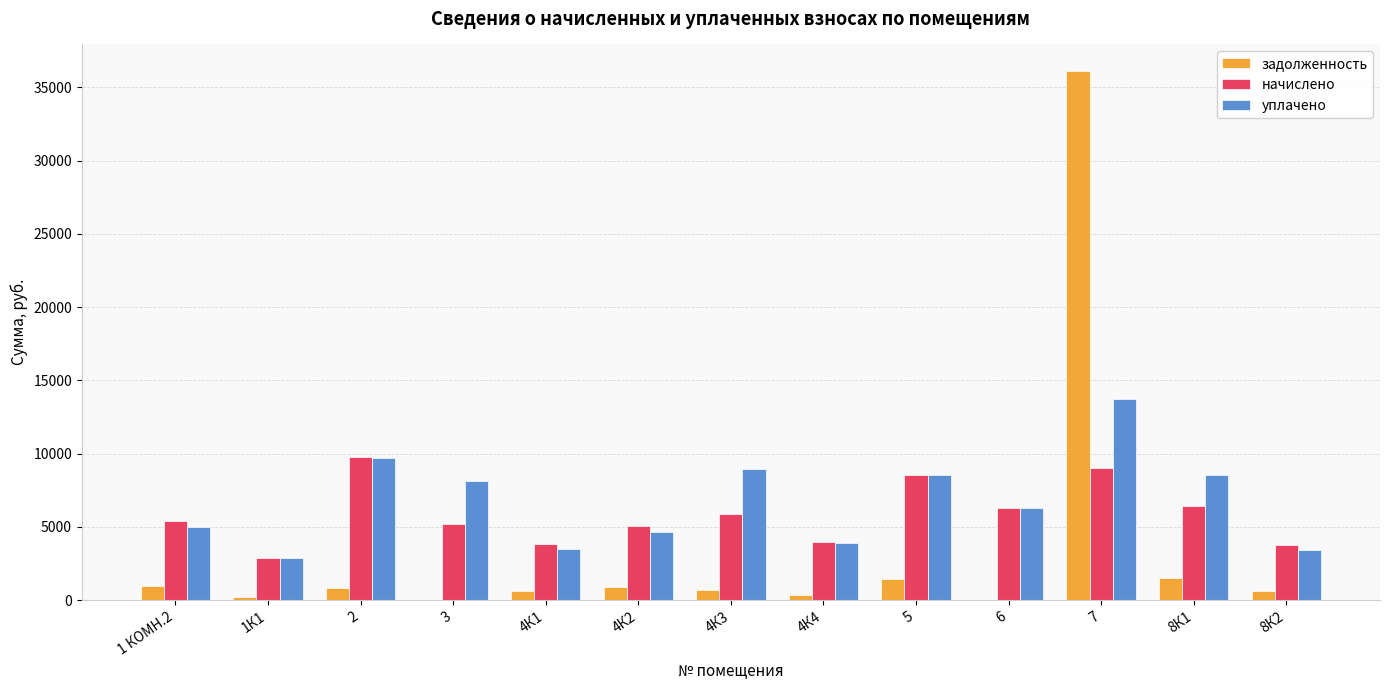

The value of уплачено at 7 is 3793.7. True or false?

False